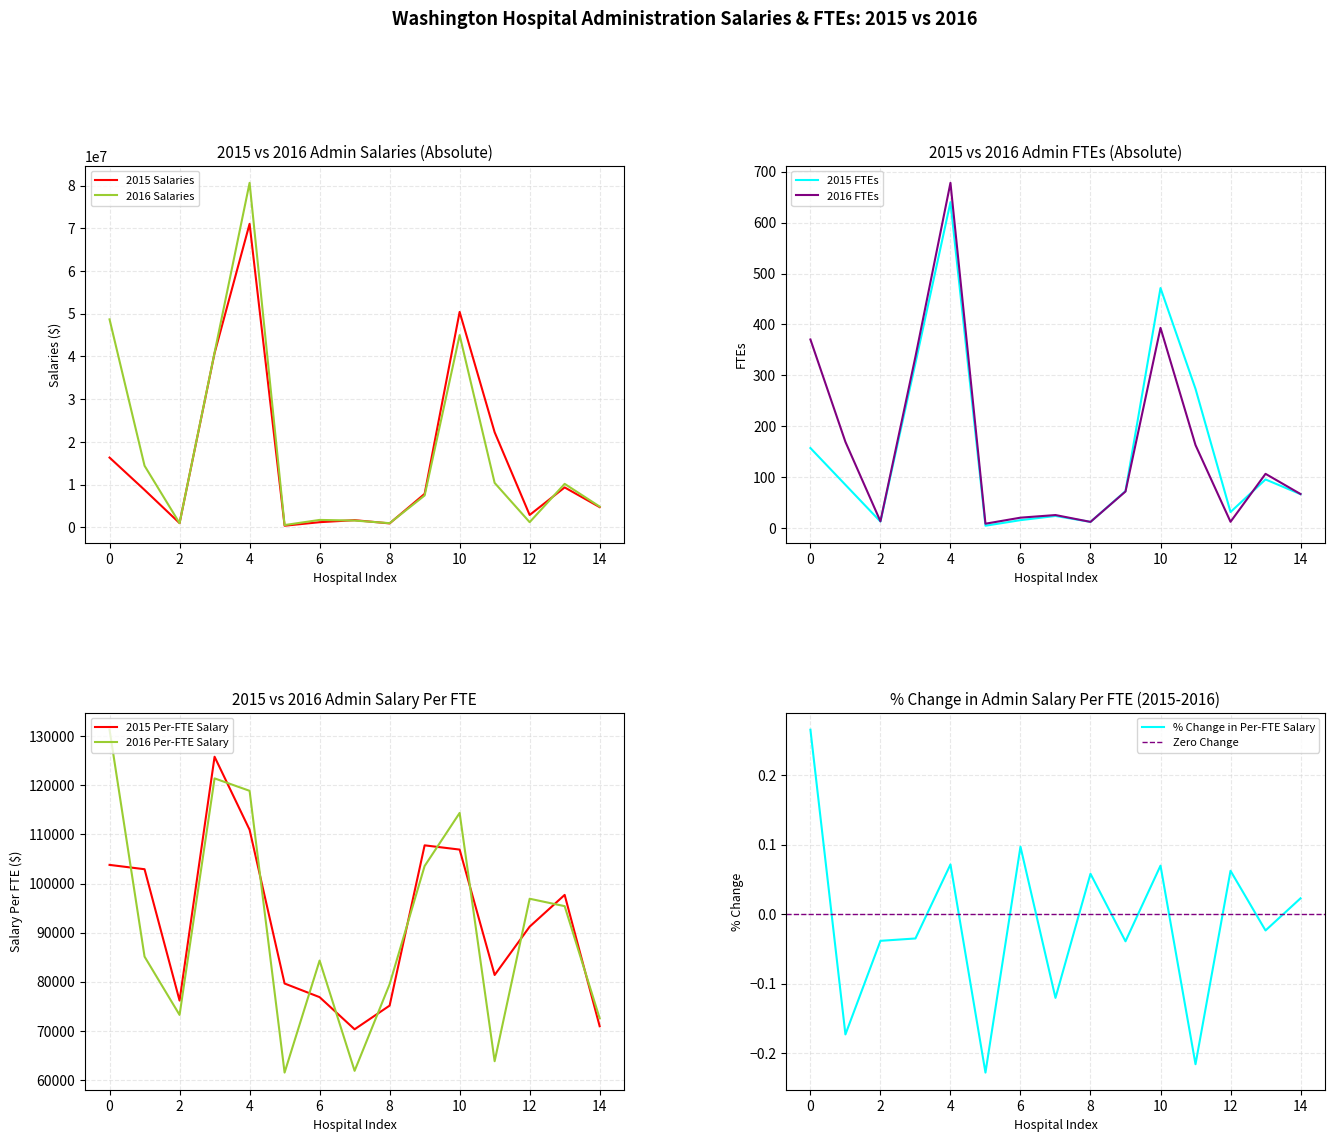

Which series has the largest range (max minus min)?

2016 Salaries